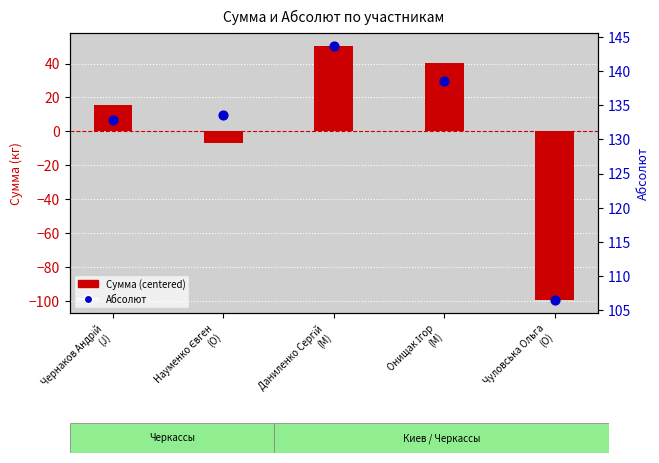

What are all the series names shown in the legend?

Сумма (centered), Абсолют